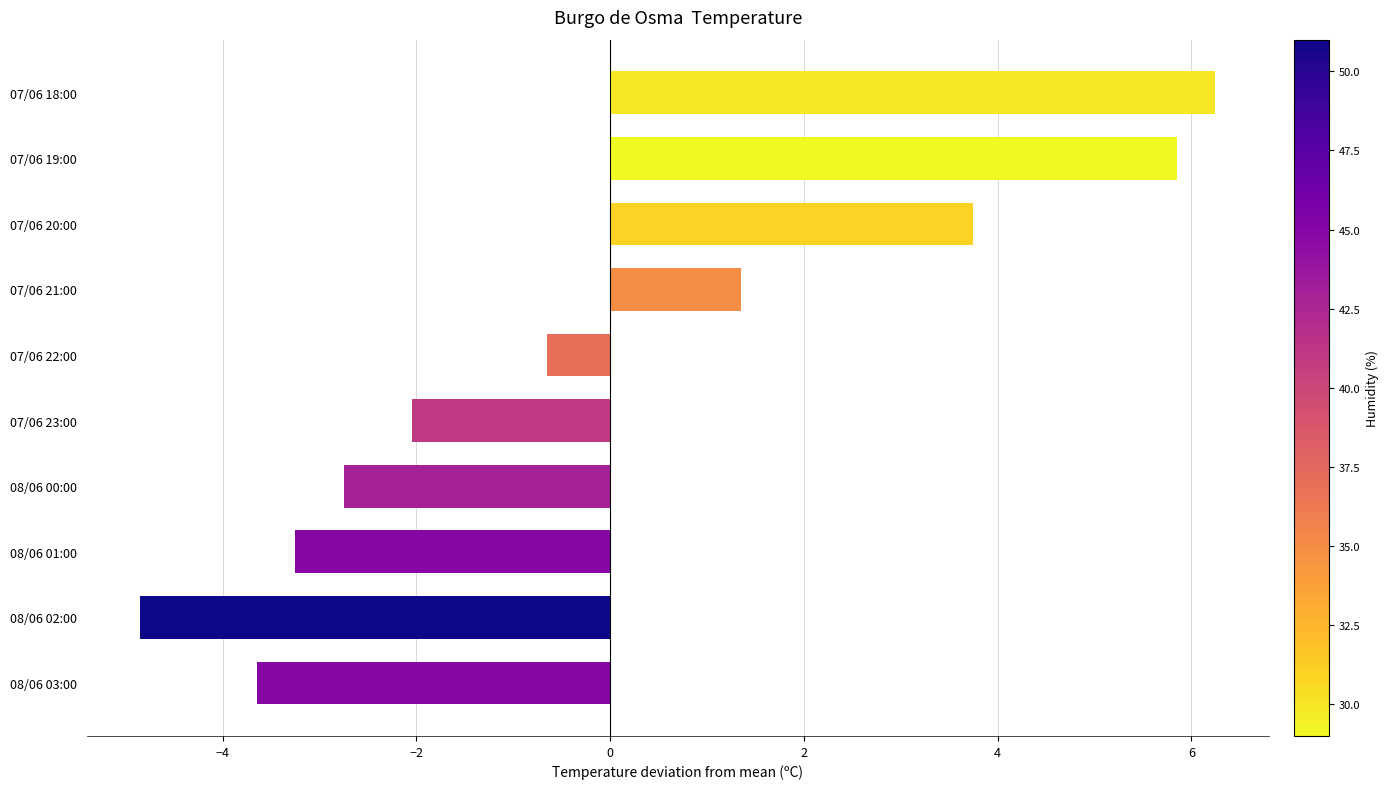

What is the smallest value displayed?

-4.8